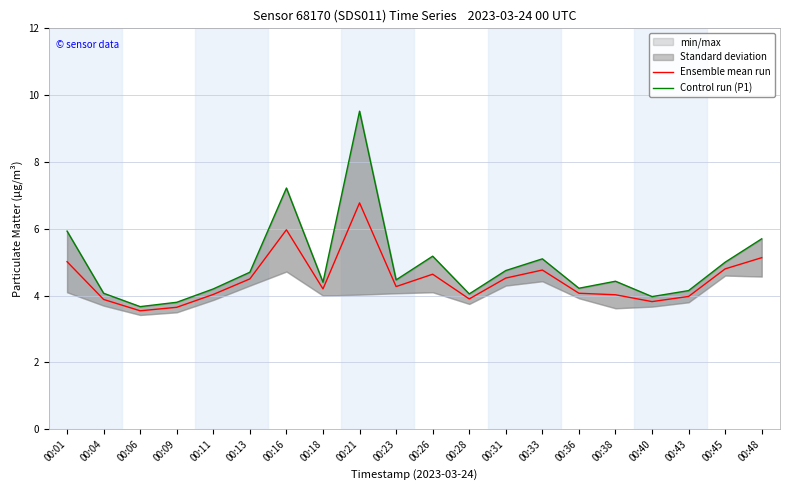

What is the value of the Control run (P1) point at the 17th from the left?

4.0